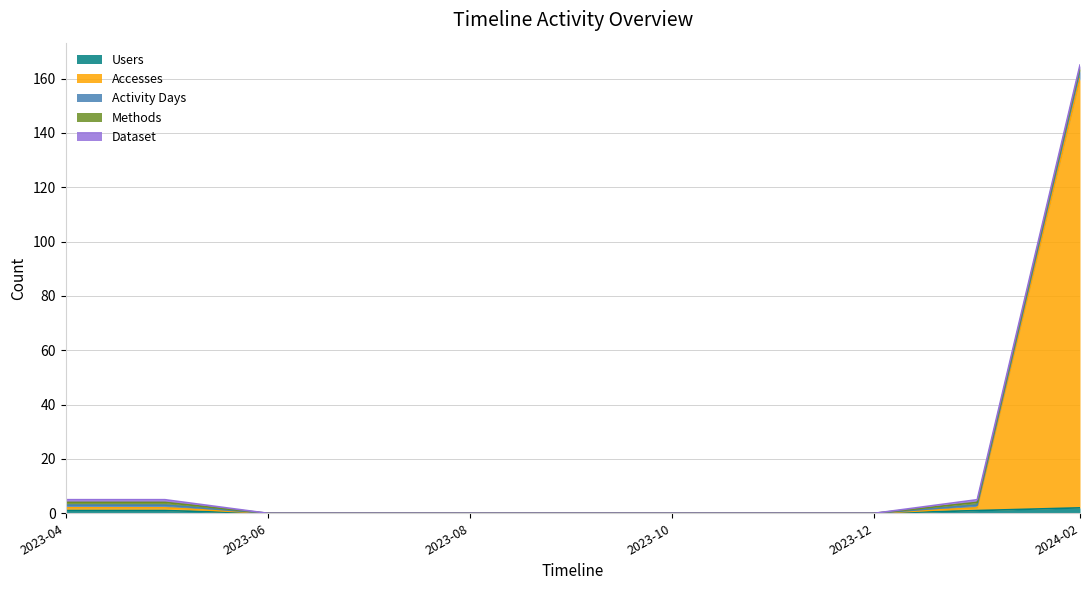

How many Dataset values are between 0 and 1?

11